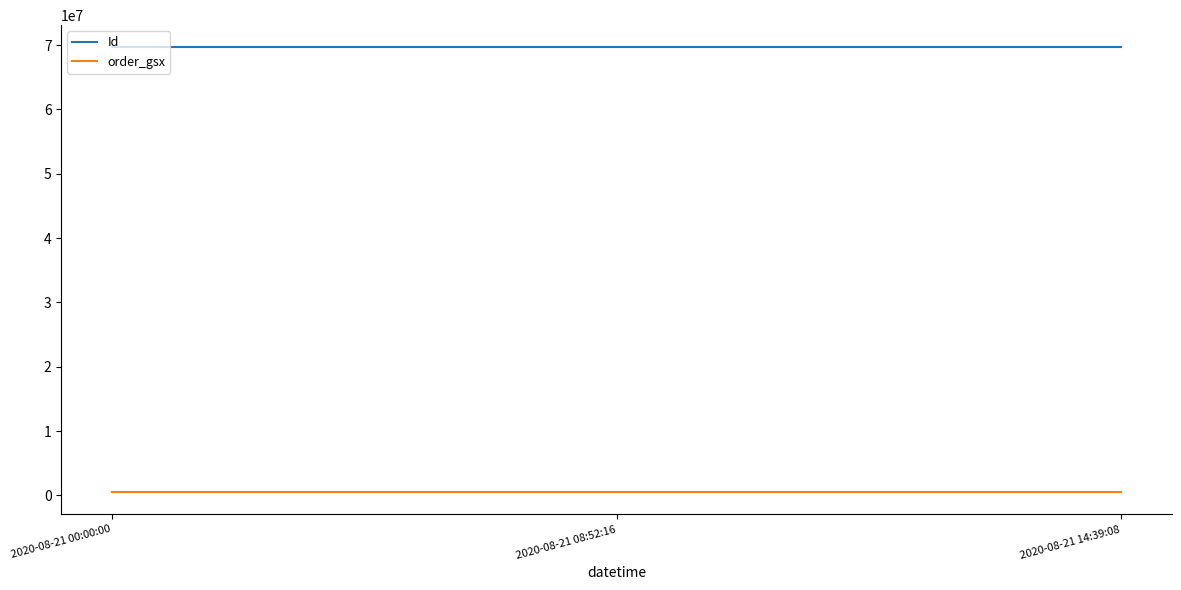

How many lines are shown in the chart?

2